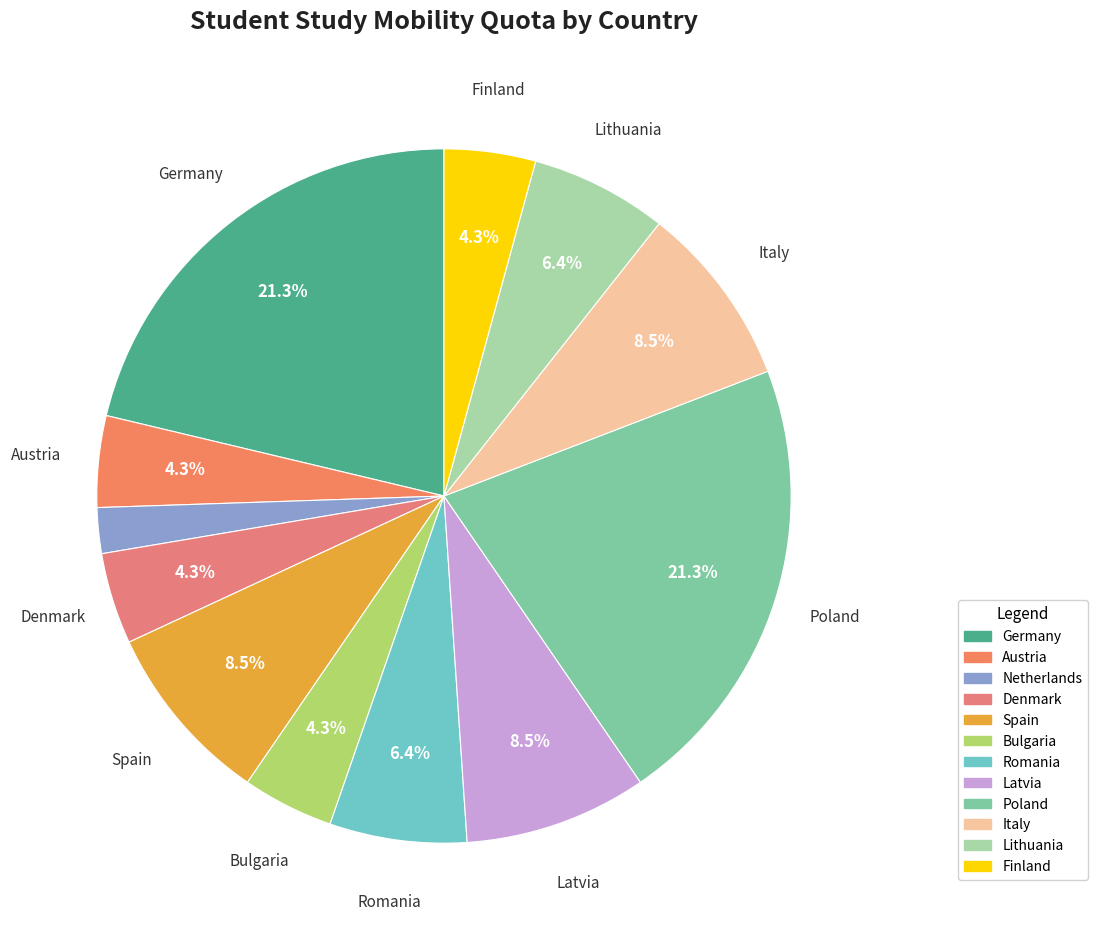

The Bulgaria slice represents 19% of the pie. True or false?

False